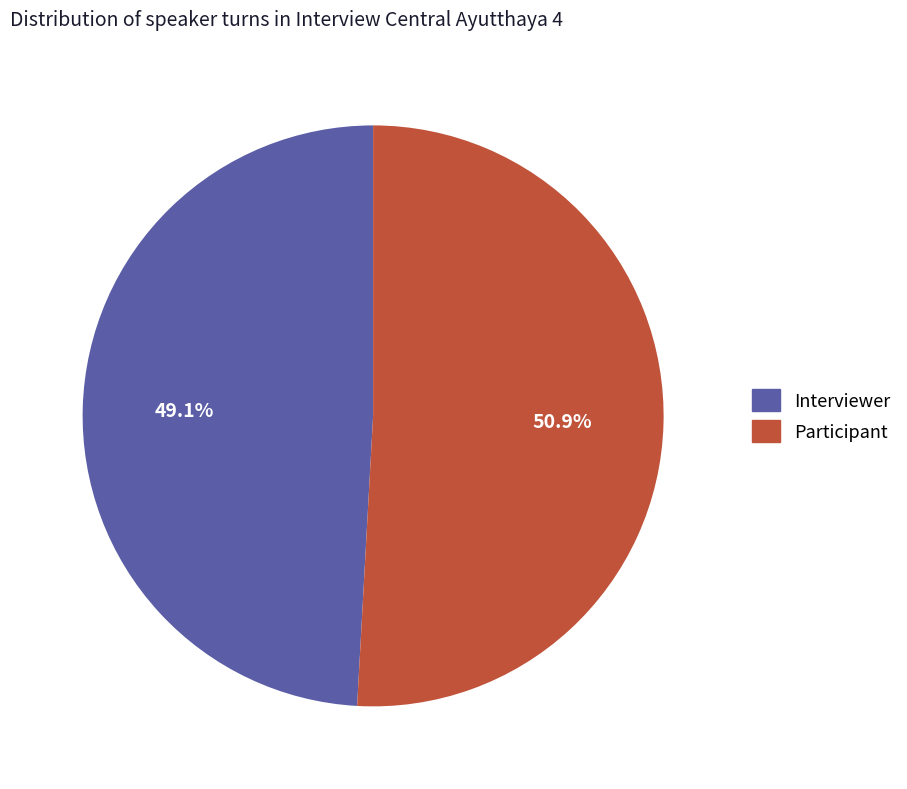

What percentage is the Participant slice, to the nearest percent?

51%